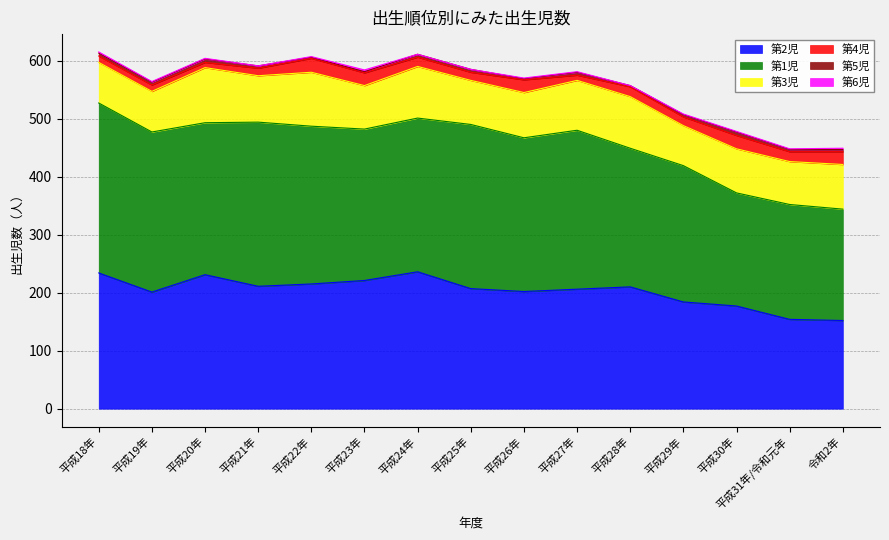

How many lines are shown in the chart?

6